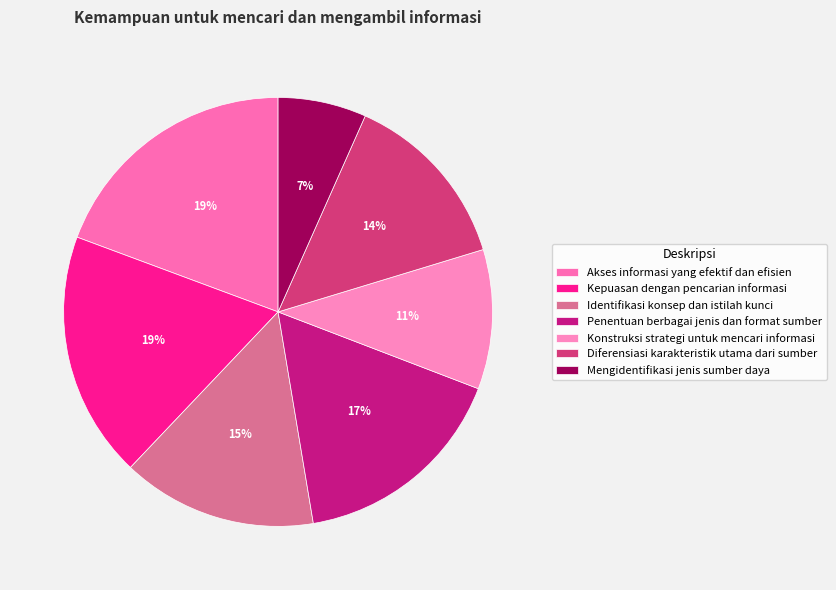

What is the smallest slice in the pie chart?

Mengidentifikasi jenis sumber daya